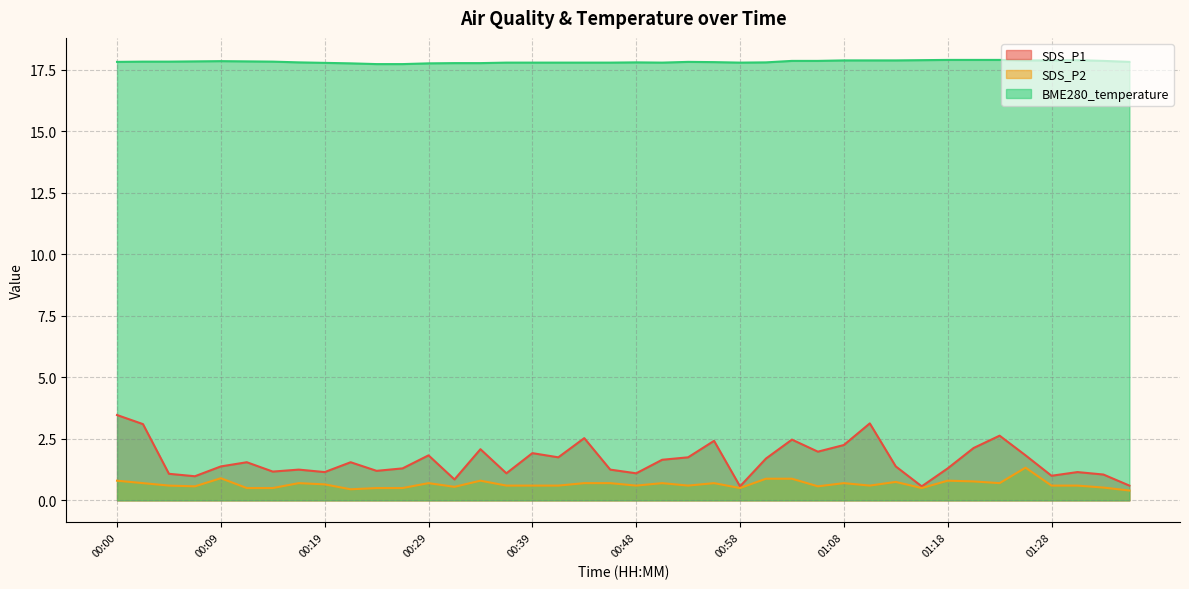

What is the label of the 5th point from the left?

00:09